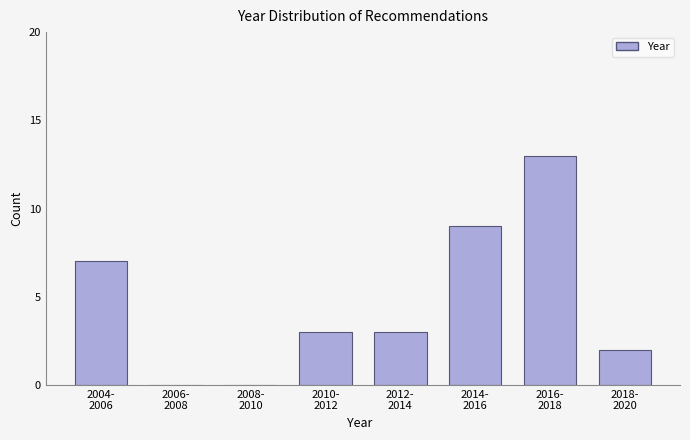

What is the sum of all values?

37